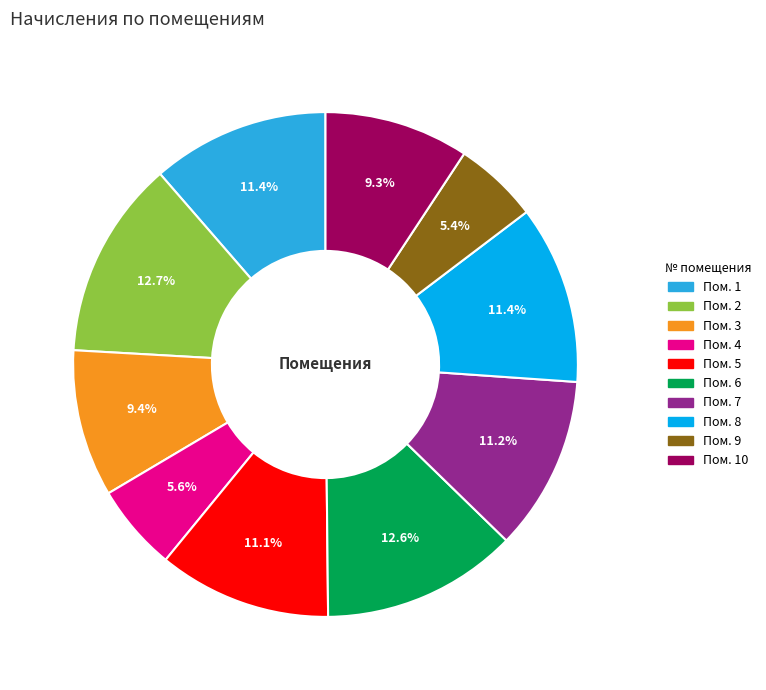

Does any single category account for the majority?

No